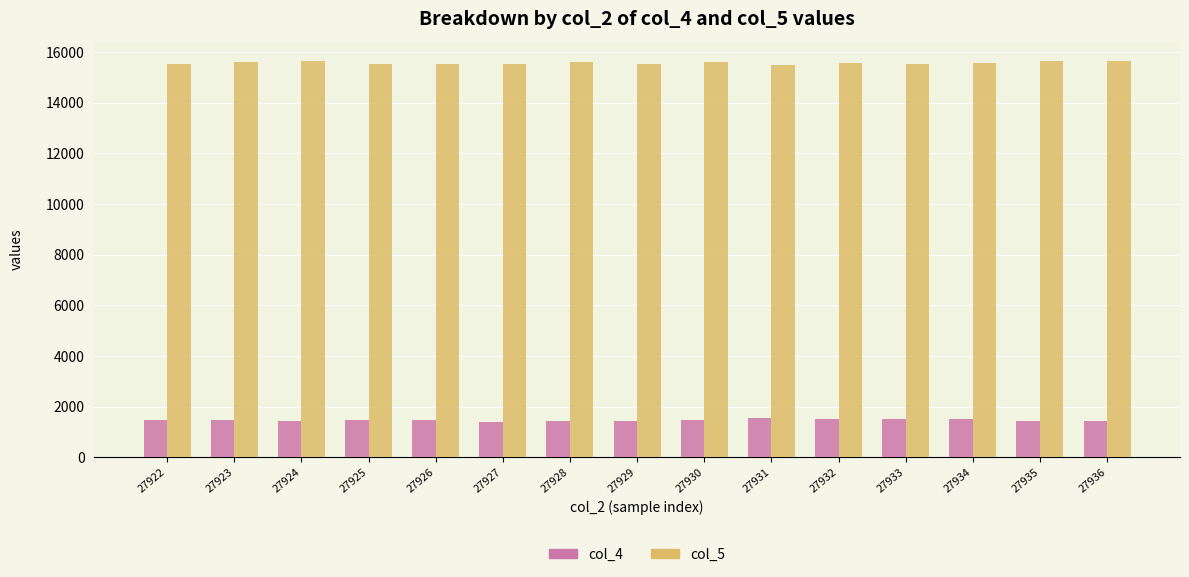

What is the sum of all col_5 values?

233508